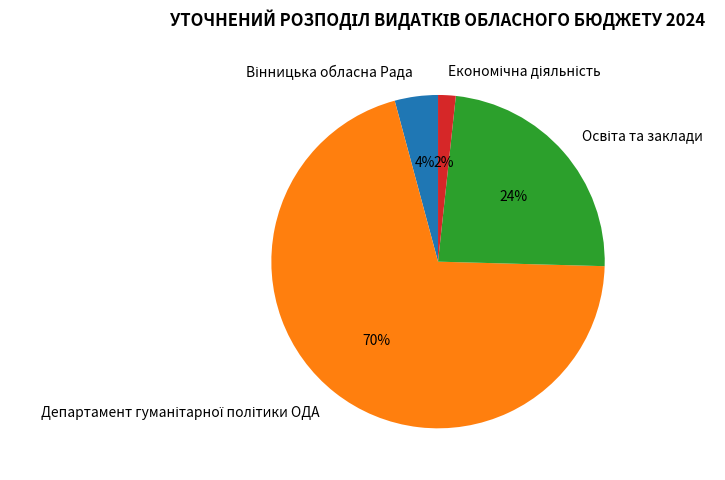

To the nearest percent, what is the average slice percentage?

25%